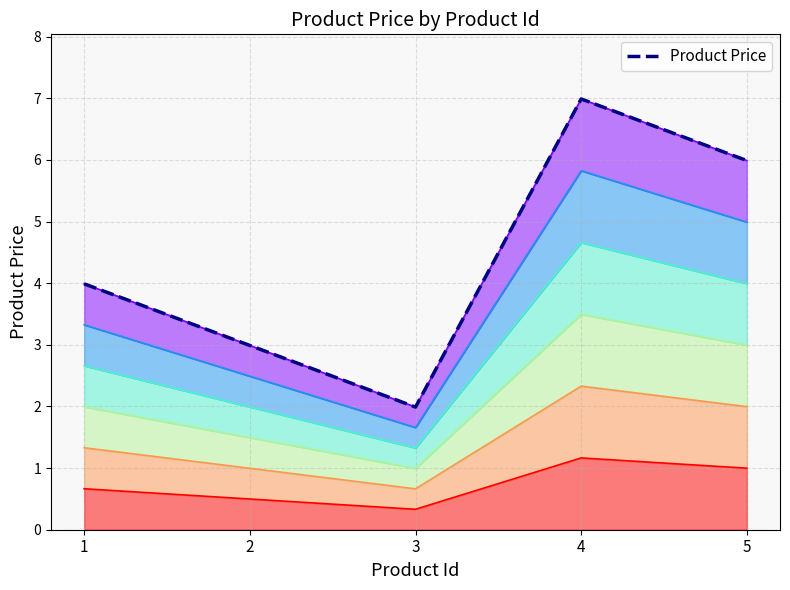

Which label corresponds to the largest value in the chart?

4